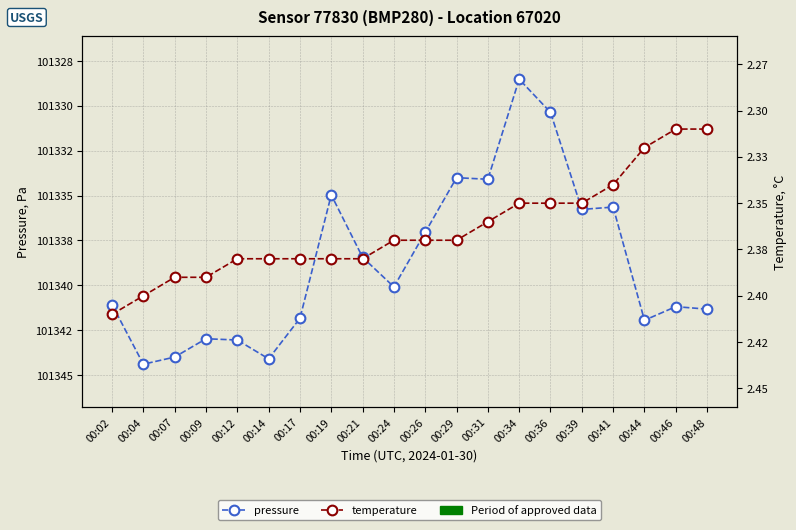

What is the difference between the maximum and minimum values in the temperature series?

0.1